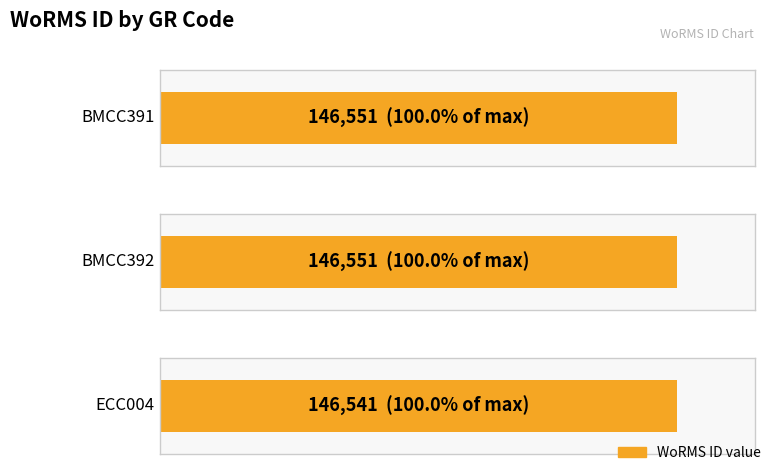

Rank the categories by value from lowest to highest.

ECC004, BMCC391, BMCC392